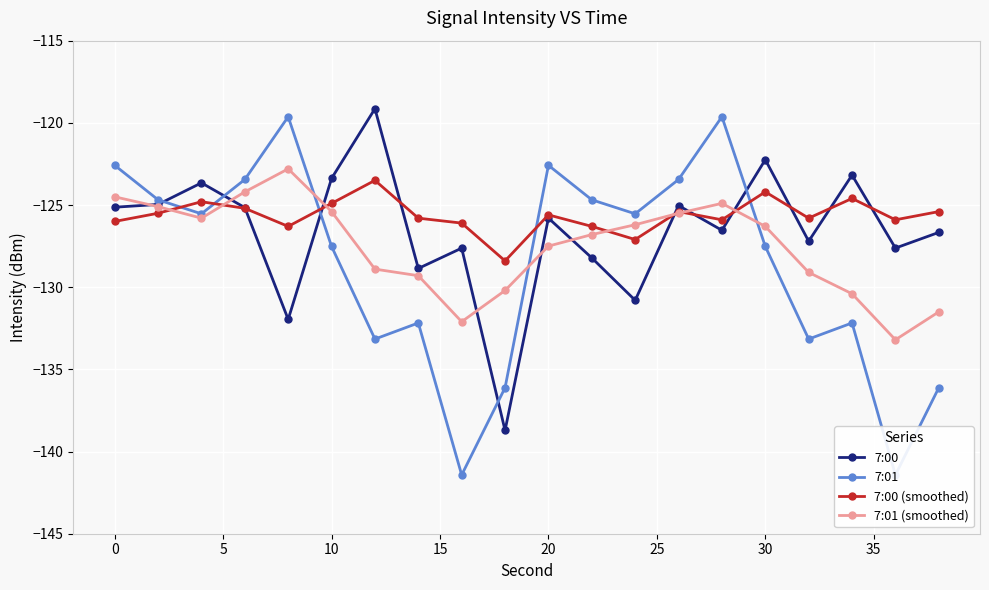

What is the value of the 7:00 point at the 6th from the left?

-123.4